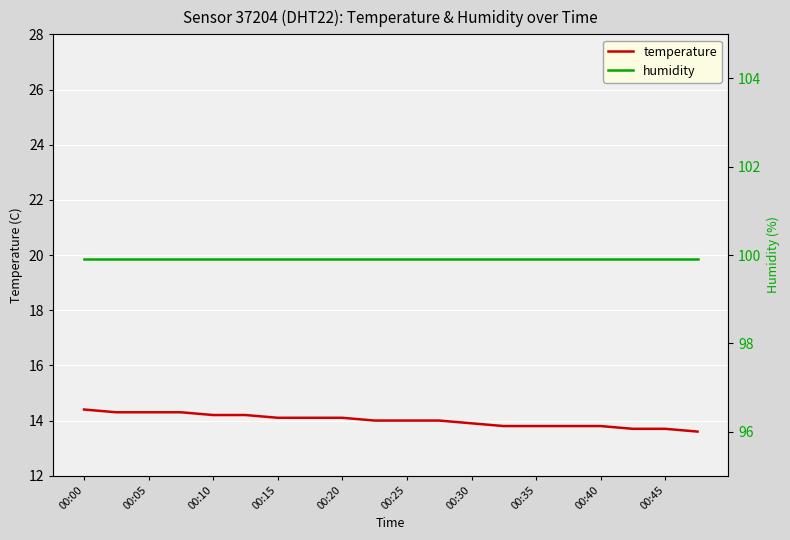

The value of temperature at 00:35 is 13.8. True or false?

True